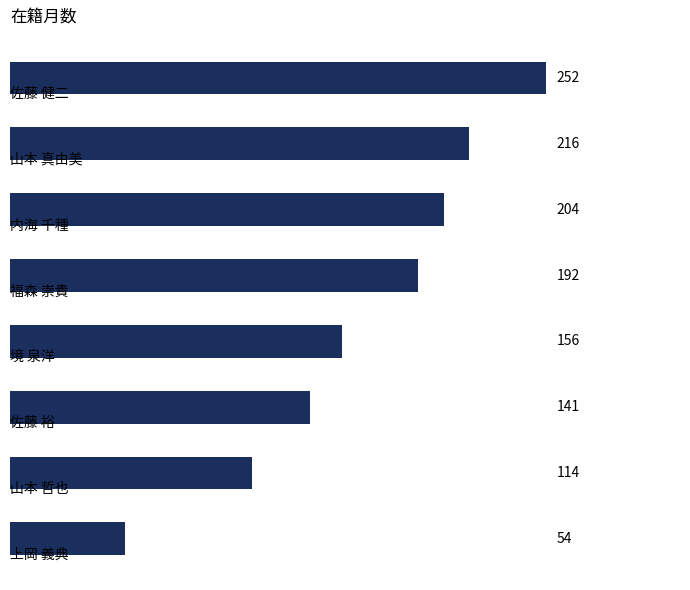

How many values are below 192?

4